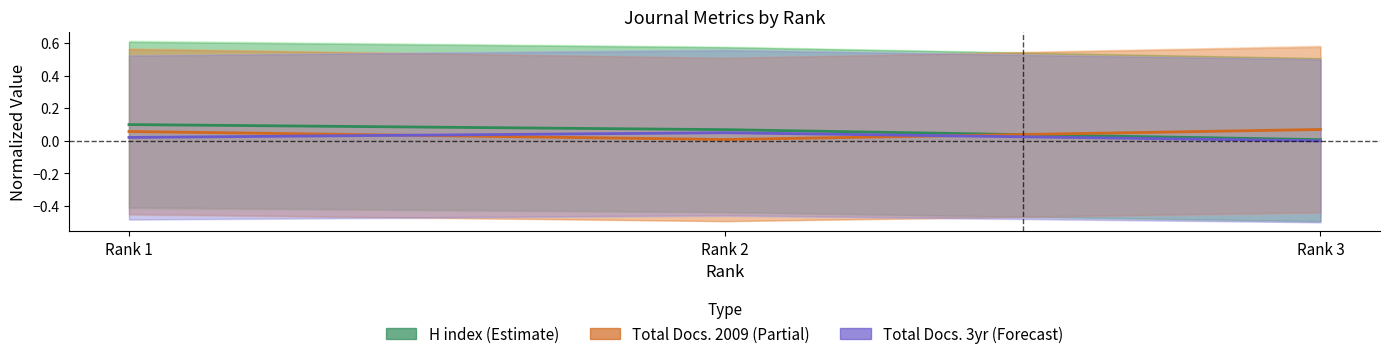

At which label does H index (Estimate) reach its peak?

Rank 1